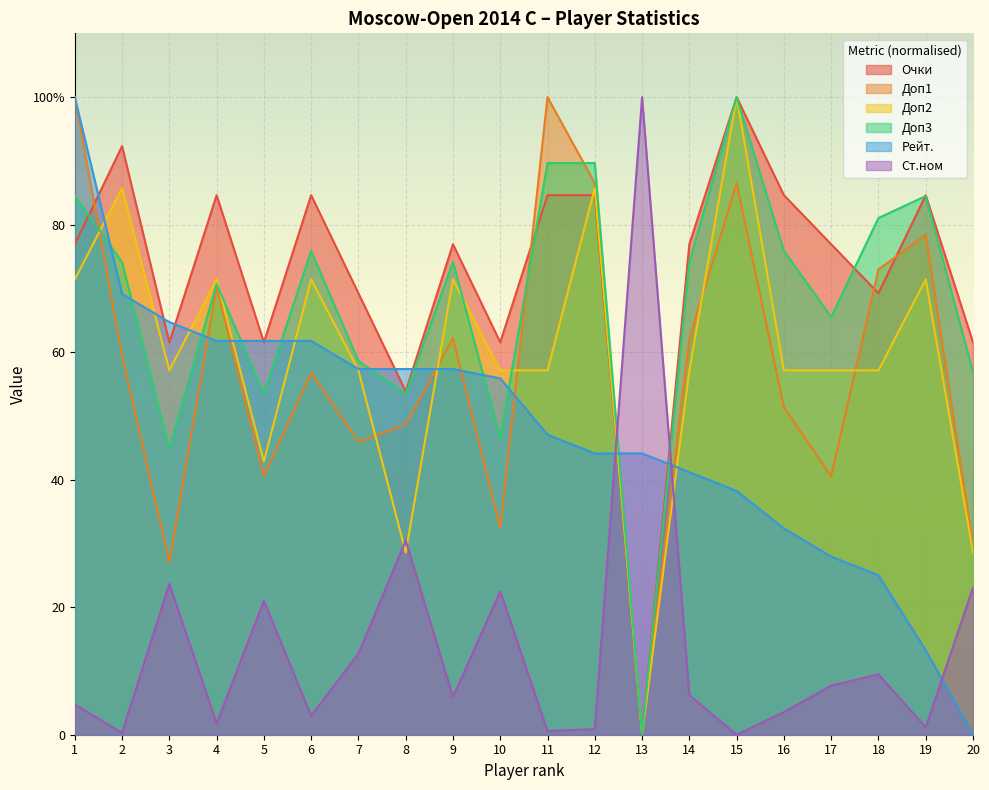

True or false: Доп1 has a value of 73.0 at 18.

True